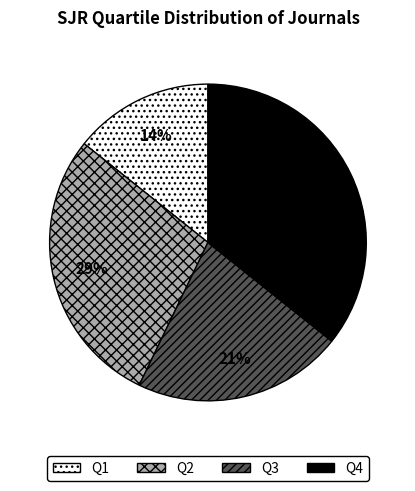

Count the number of slices in the pie.

4